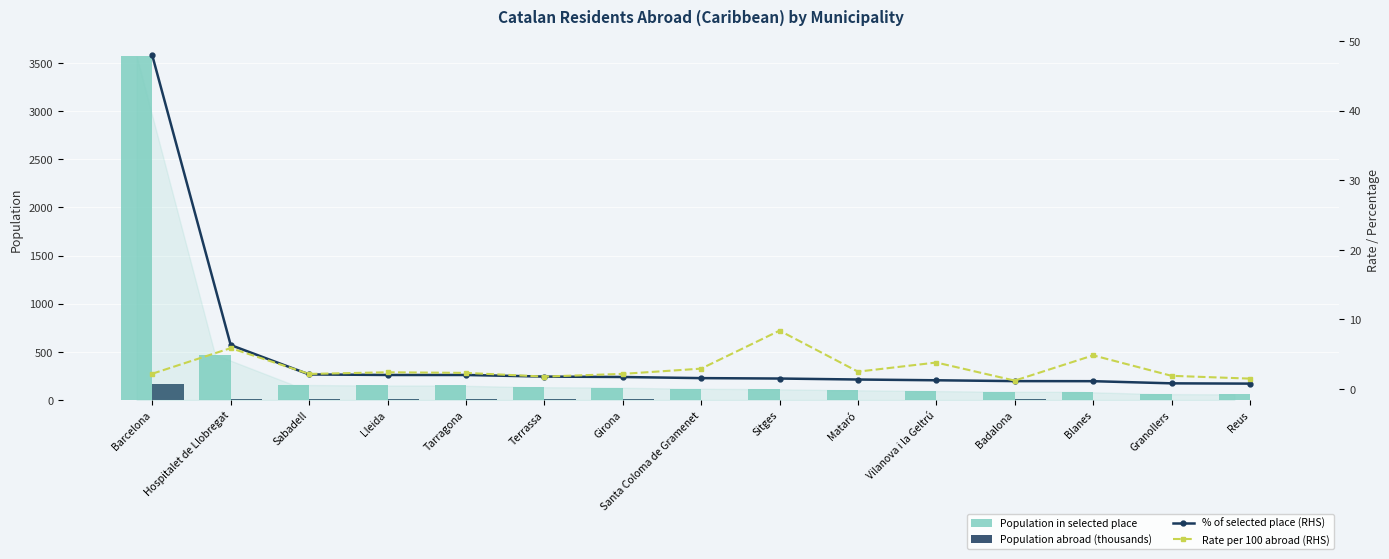

What is the spread (max minus min) of values at Sabadell?

154.9